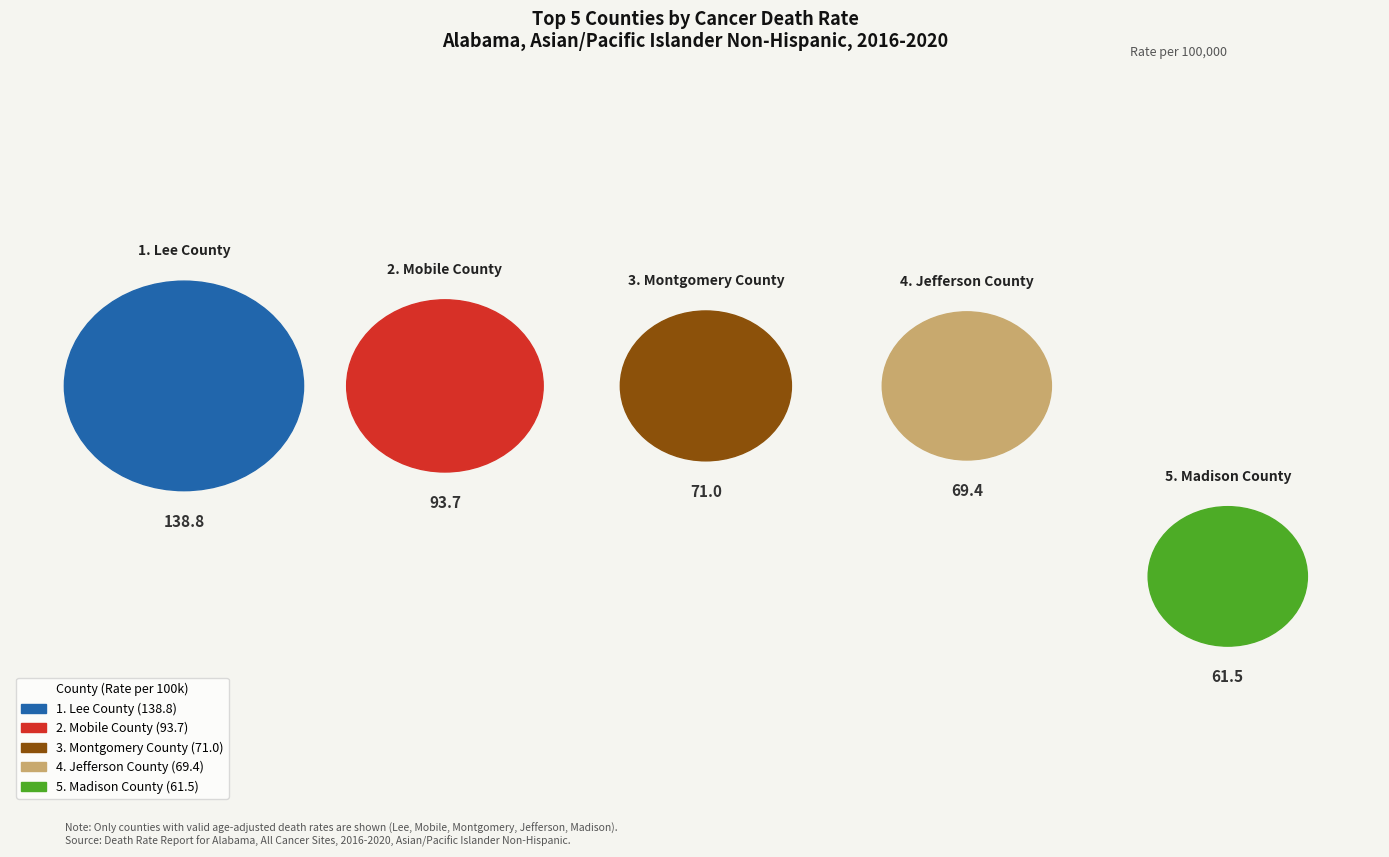

To the nearest percent, what percentage of the pie is Madison County?

14%